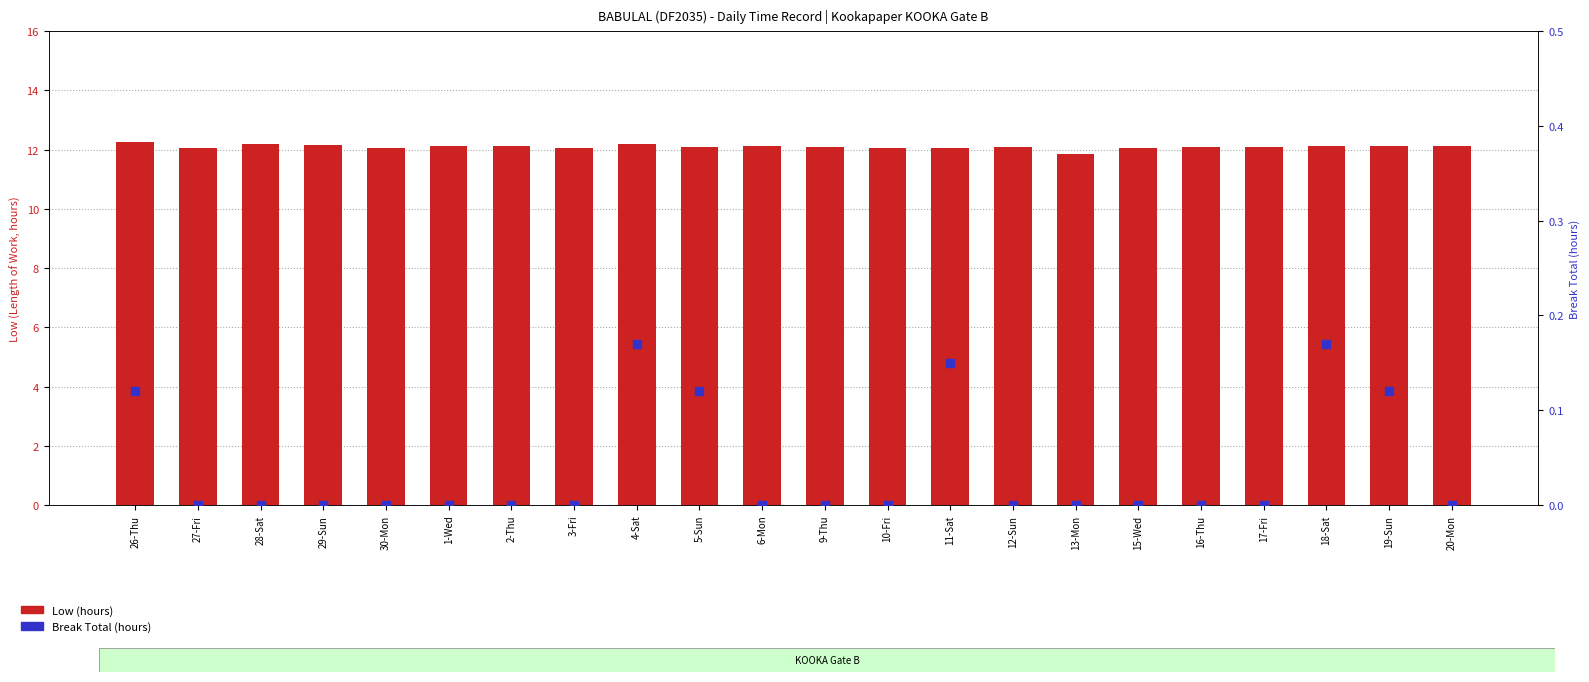

What is the total value across all series at 13-Mon?

11.8